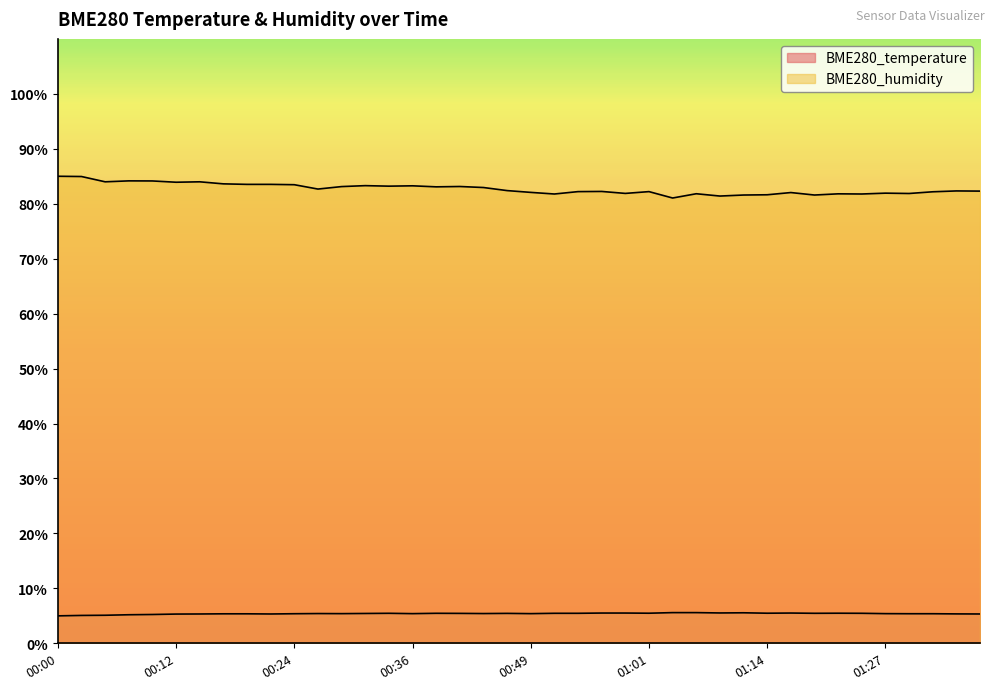

True or false: BME280_temperature and BME280_humidity cross at least once.

False